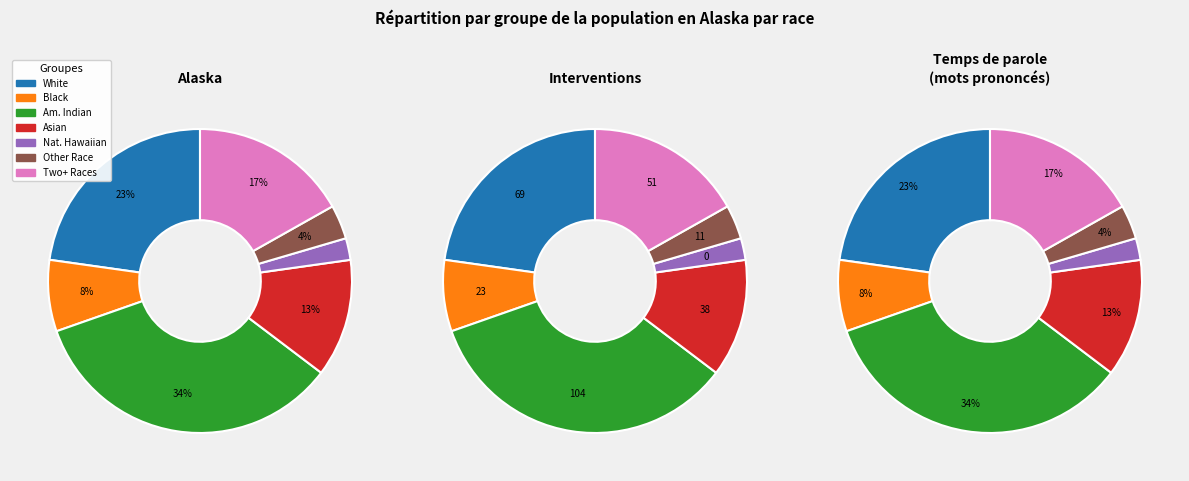

Rank the categories by value from highest to lowest.

American Indian and Alaska Native, White alone, Two or More Races, Asian alone, Black or African American alone, Some Other Race alone, Native Hawaiian and Other Pacific